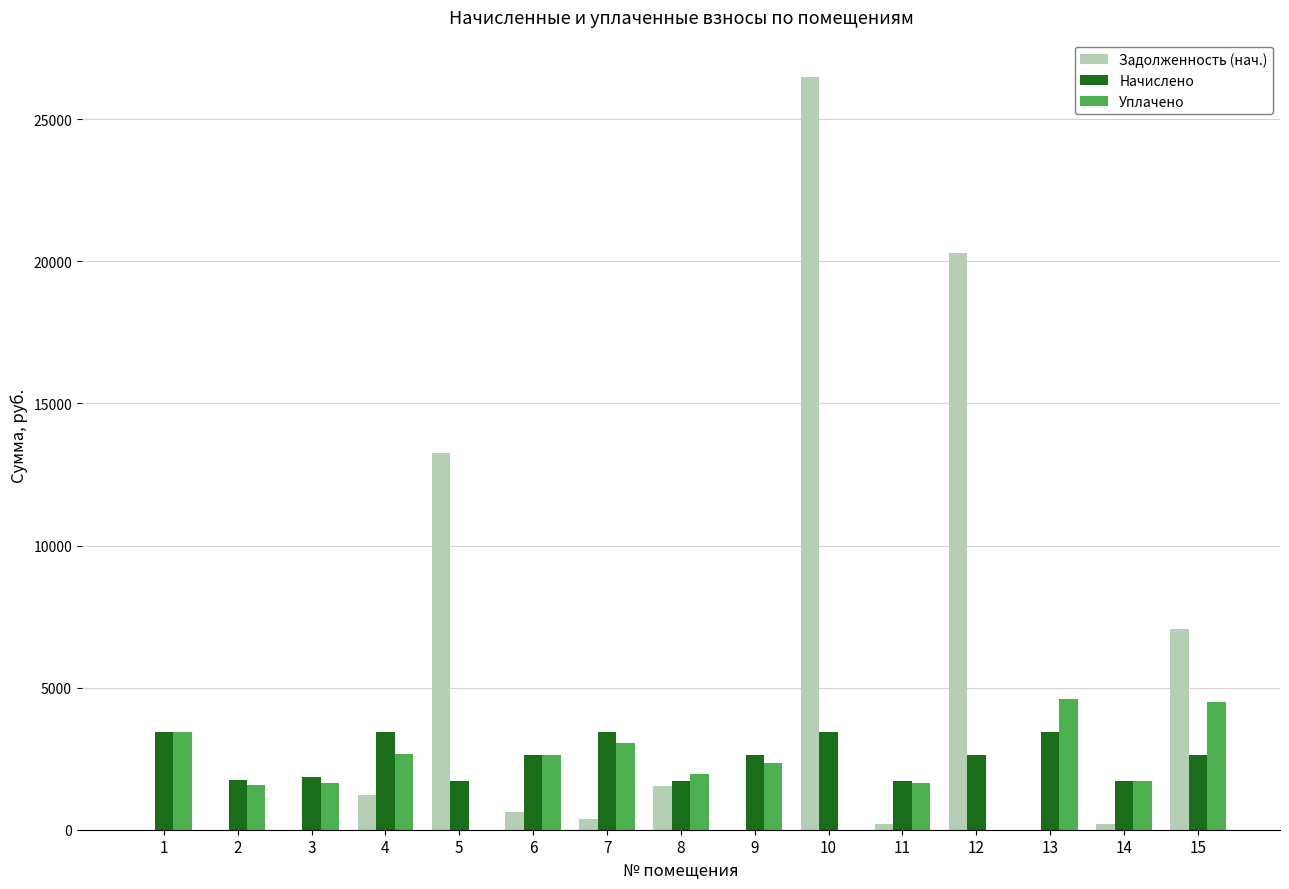

Which series has the largest range (max minus min)?

Задолженность (нач.)